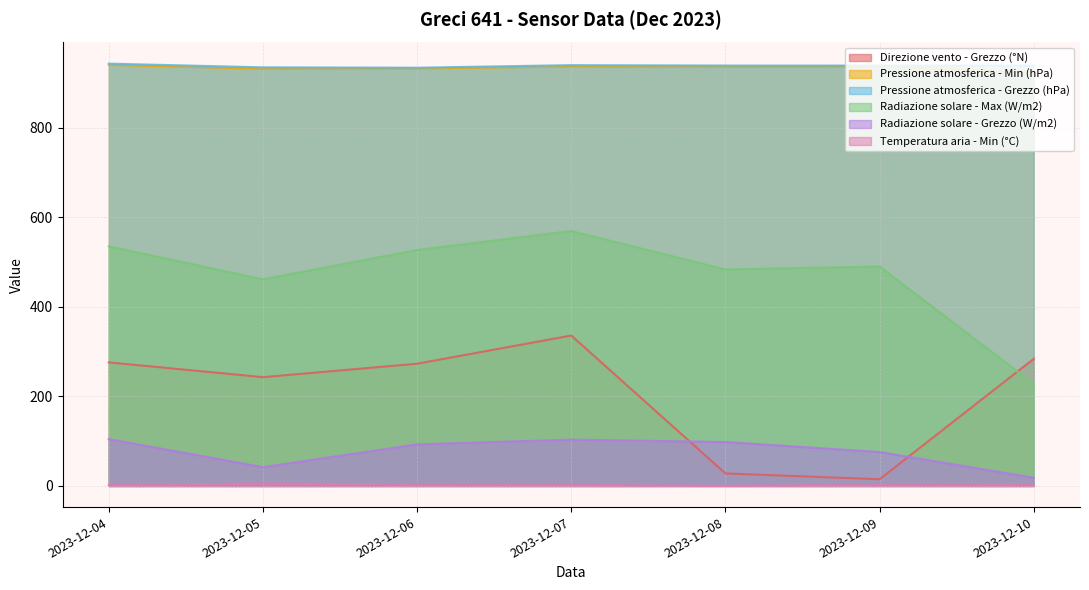

What is the sum of all Pressione atmosferica - Min (hPa) values?

6539.0